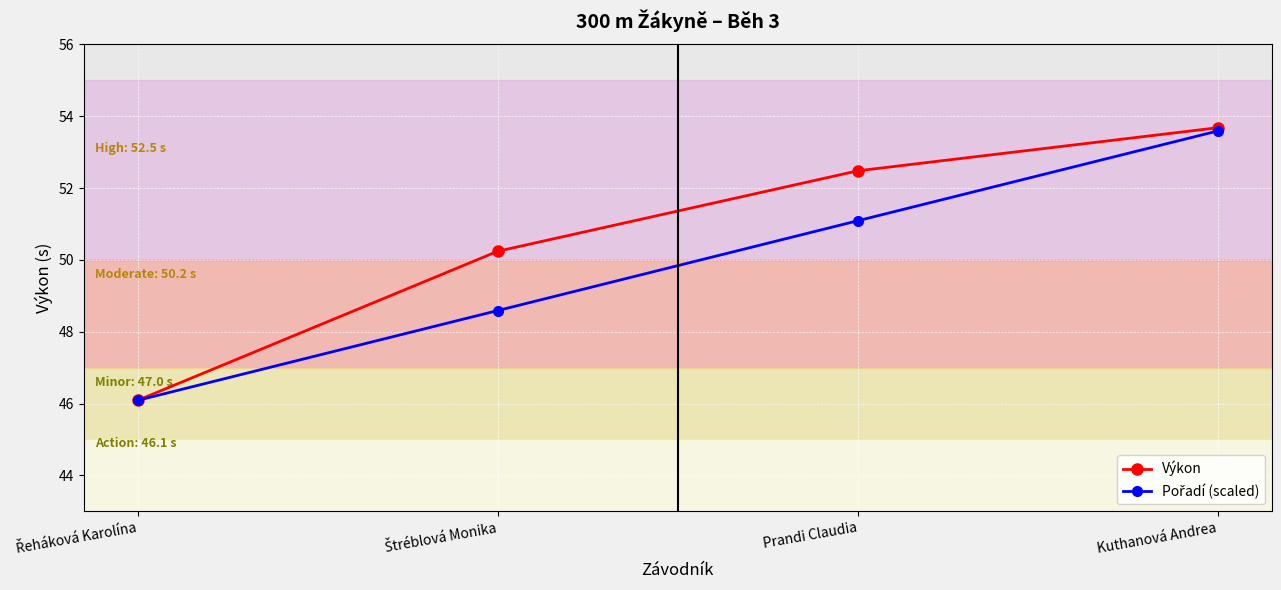

At which category is the sum across all series the highest?

Kuthanová Andrea